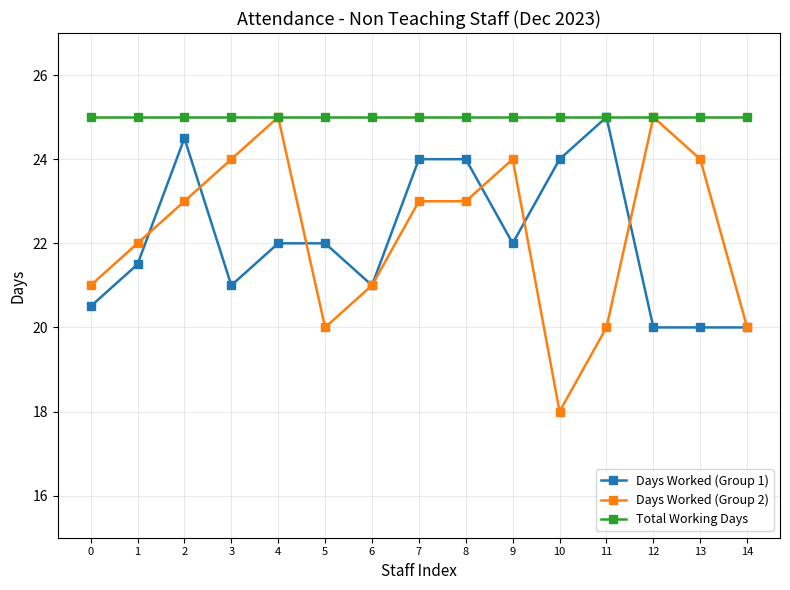

True or false: Days Worked (Group 1) has a value of 21.0 at 6.

True